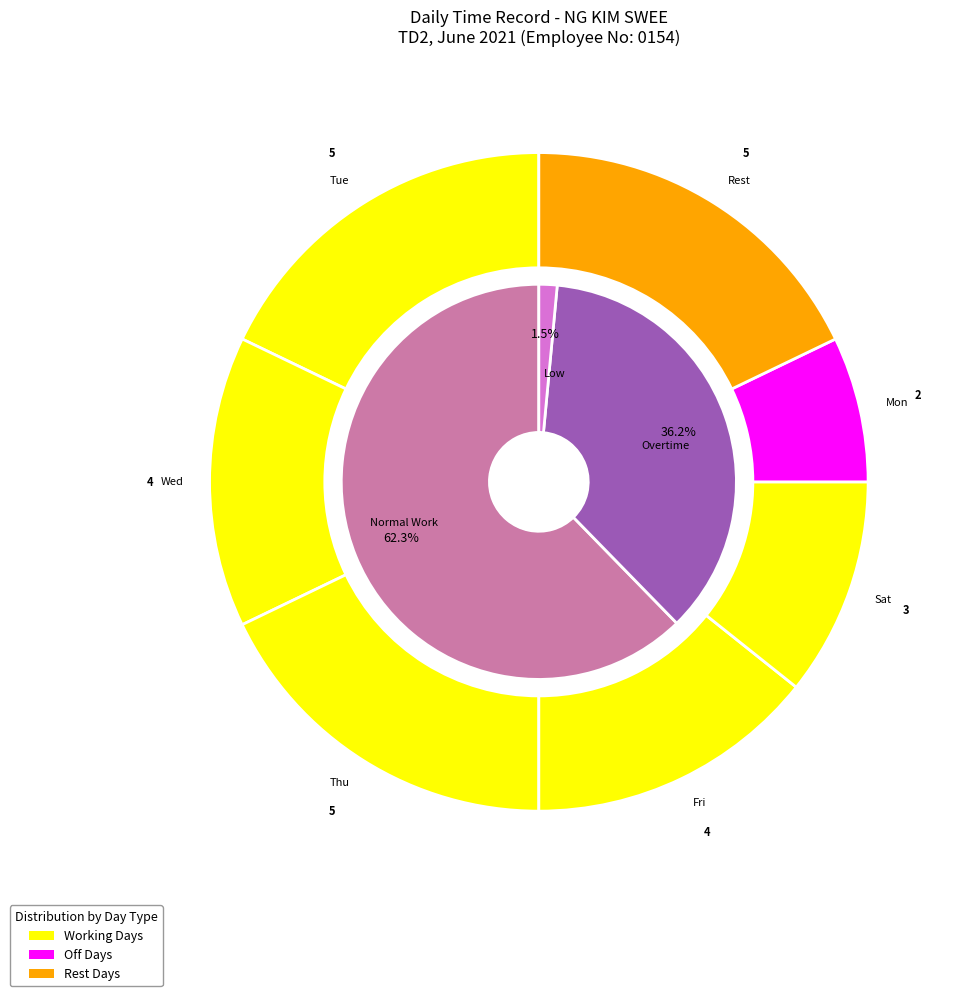

Does 10 account for over 50% of the chart?

No